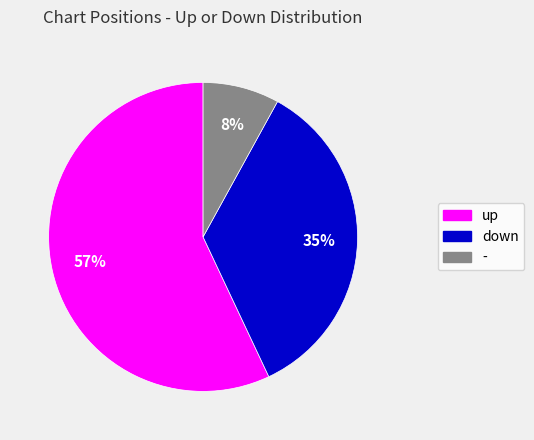

Is the sum of - and up greater than half?

Yes